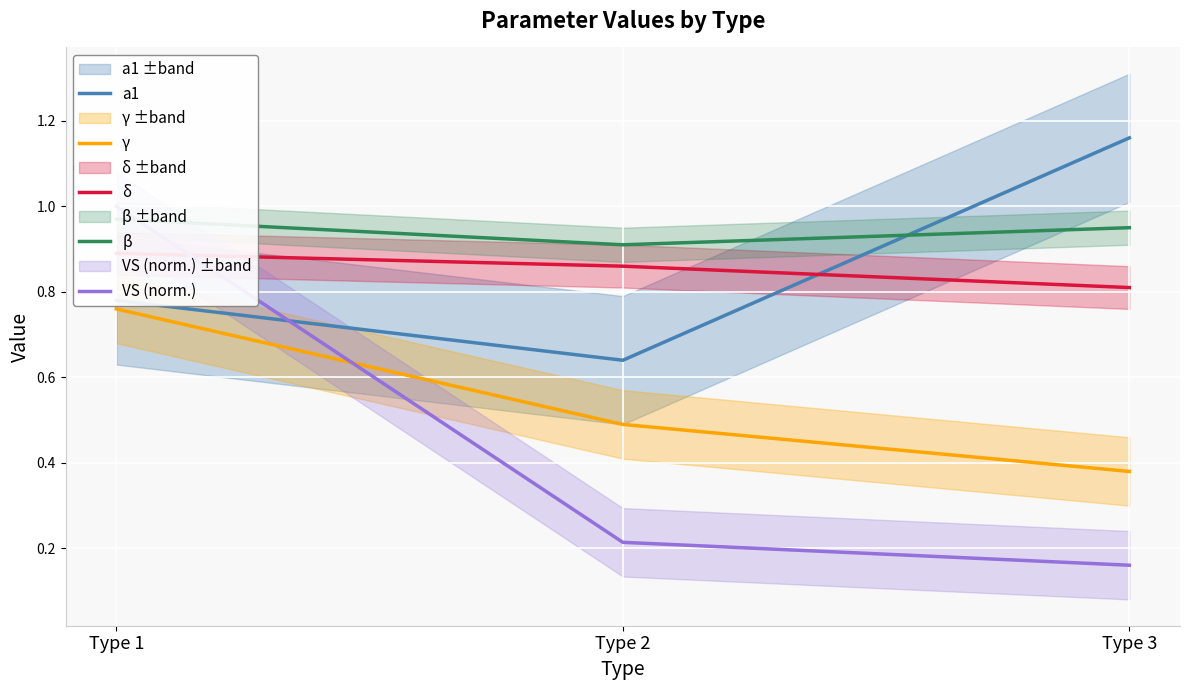

Is this an area chart (filled region under the line)?

No